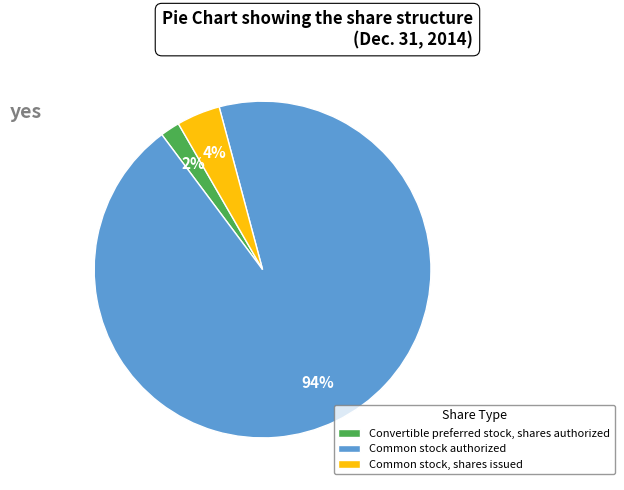

Which has a higher value, Convertible preferred stock, shares authorized or Common stock, shares issued?

Common stock, shares issued